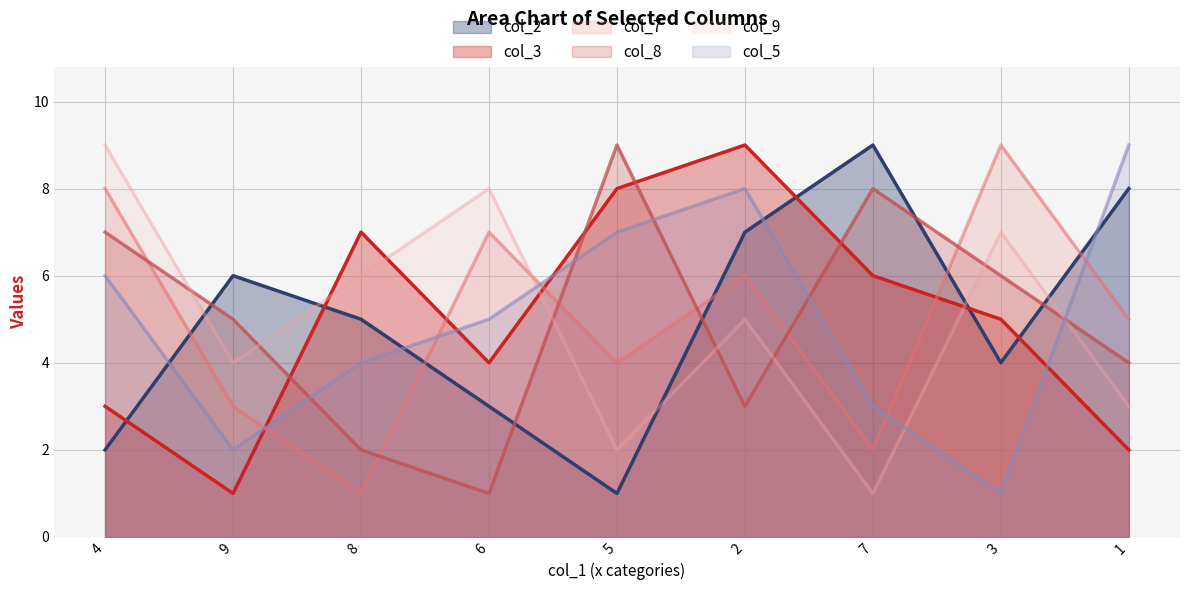

What is the sum of all col_8 values?

45